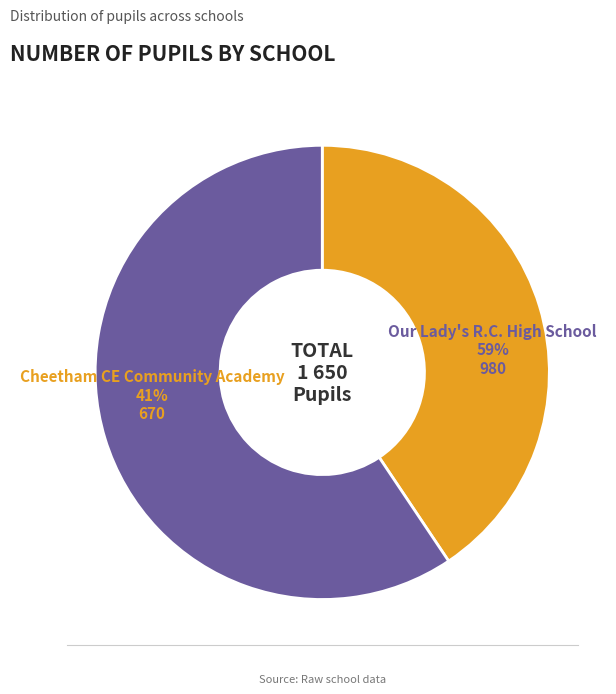

What is the total percentage of Cheetham CE Community Academy and Our Lady's R.C. High School?

100.0%